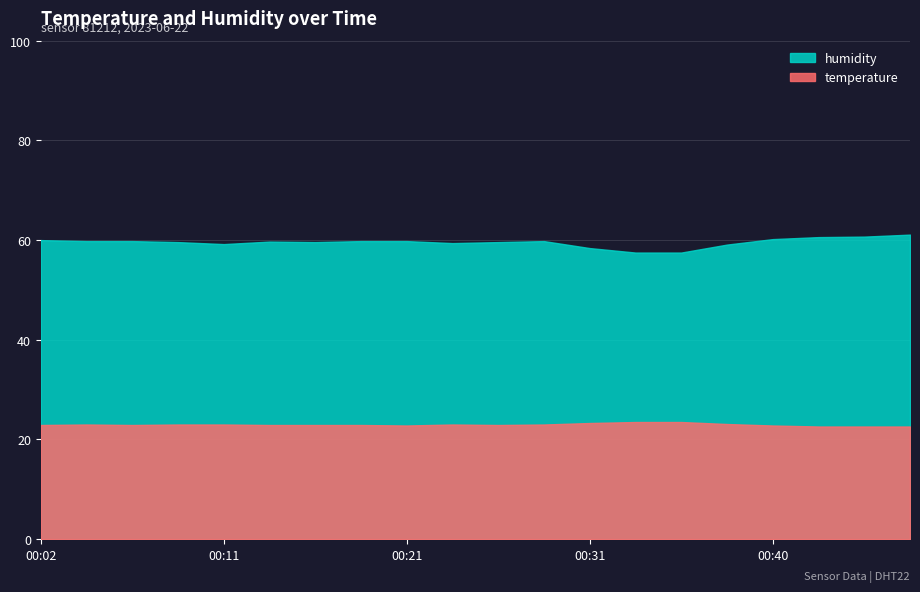

At which category is the sum across all series the highest?

00:48